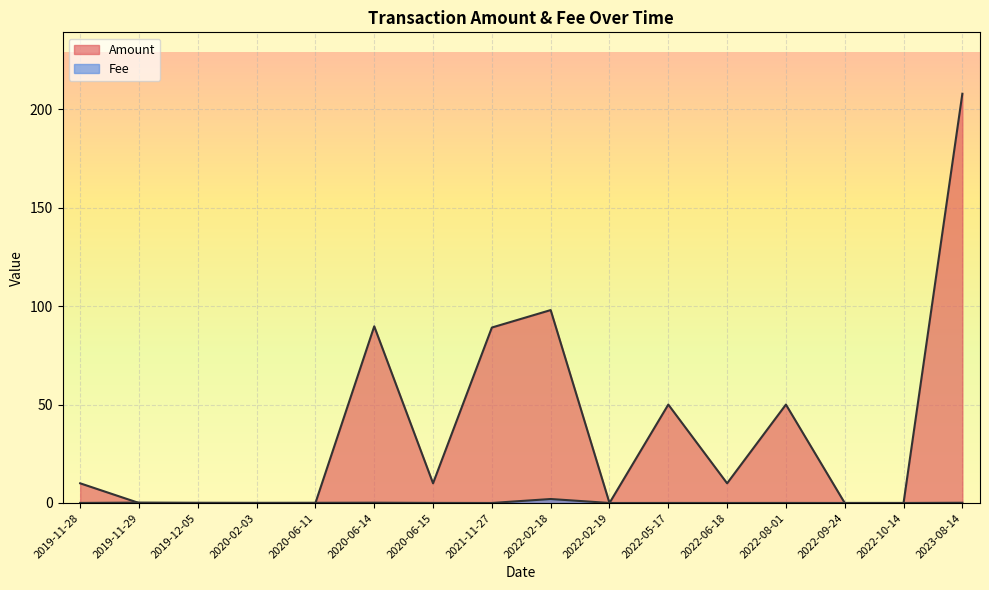

How many interior local peaks does the Amount series have?

4